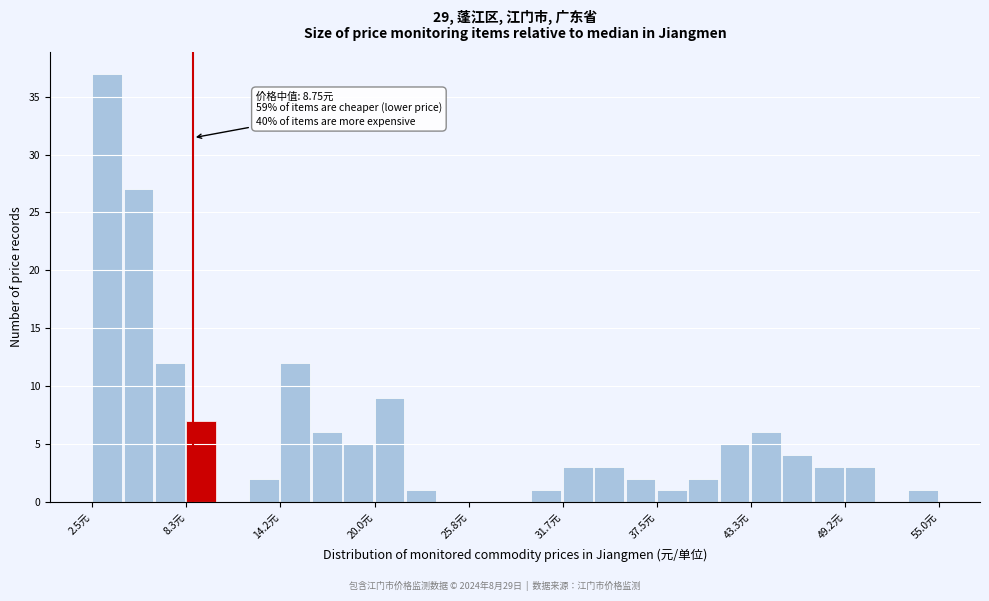

Around what value on the x-axis is the tallest bar? Give the approximate position of its centre, as read against the axis.

3